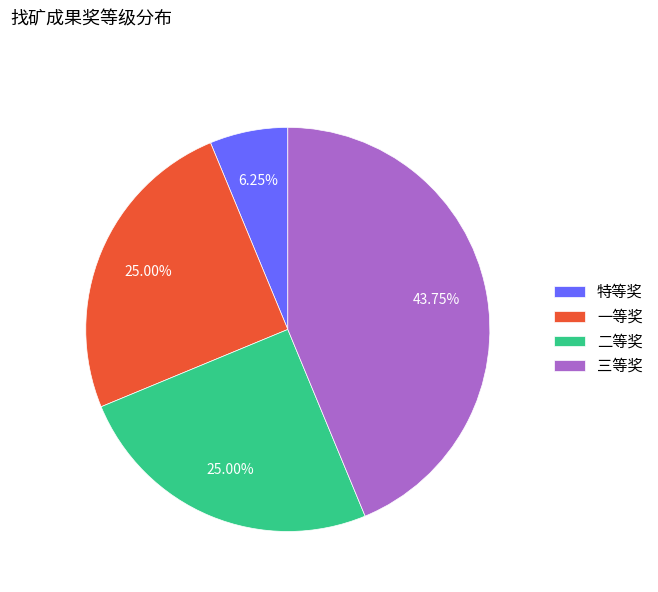

Which slice is the smallest?

特等奖